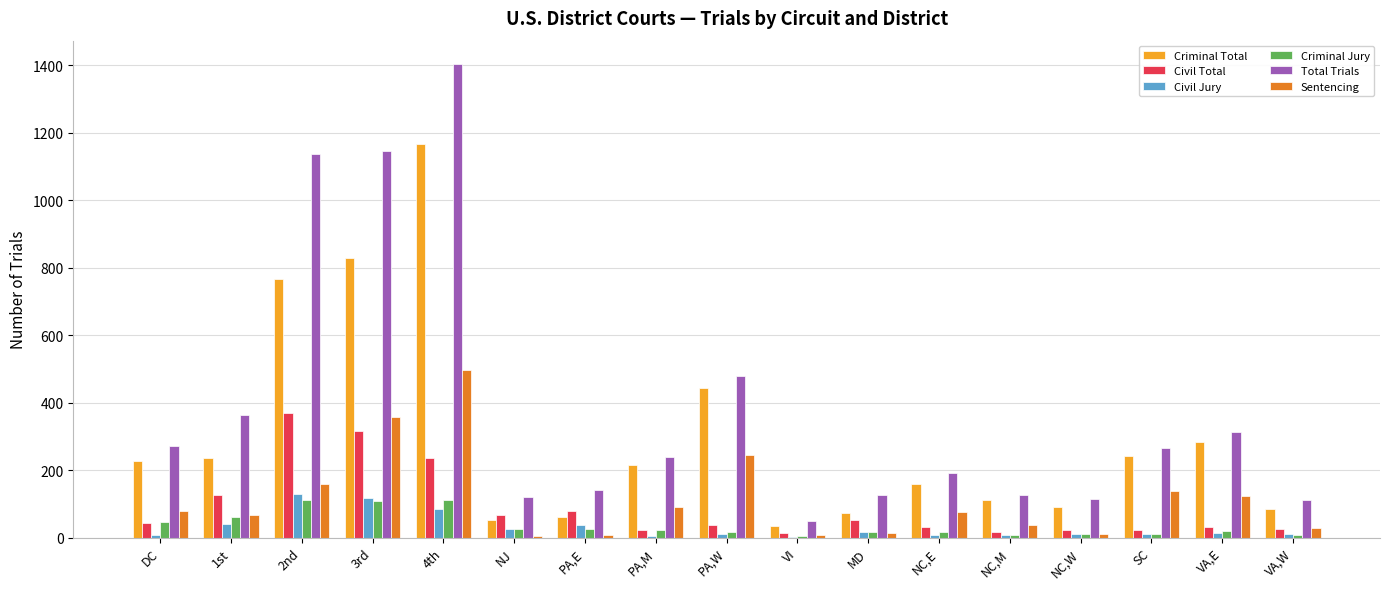

Read the Total Trials value at SC.

267